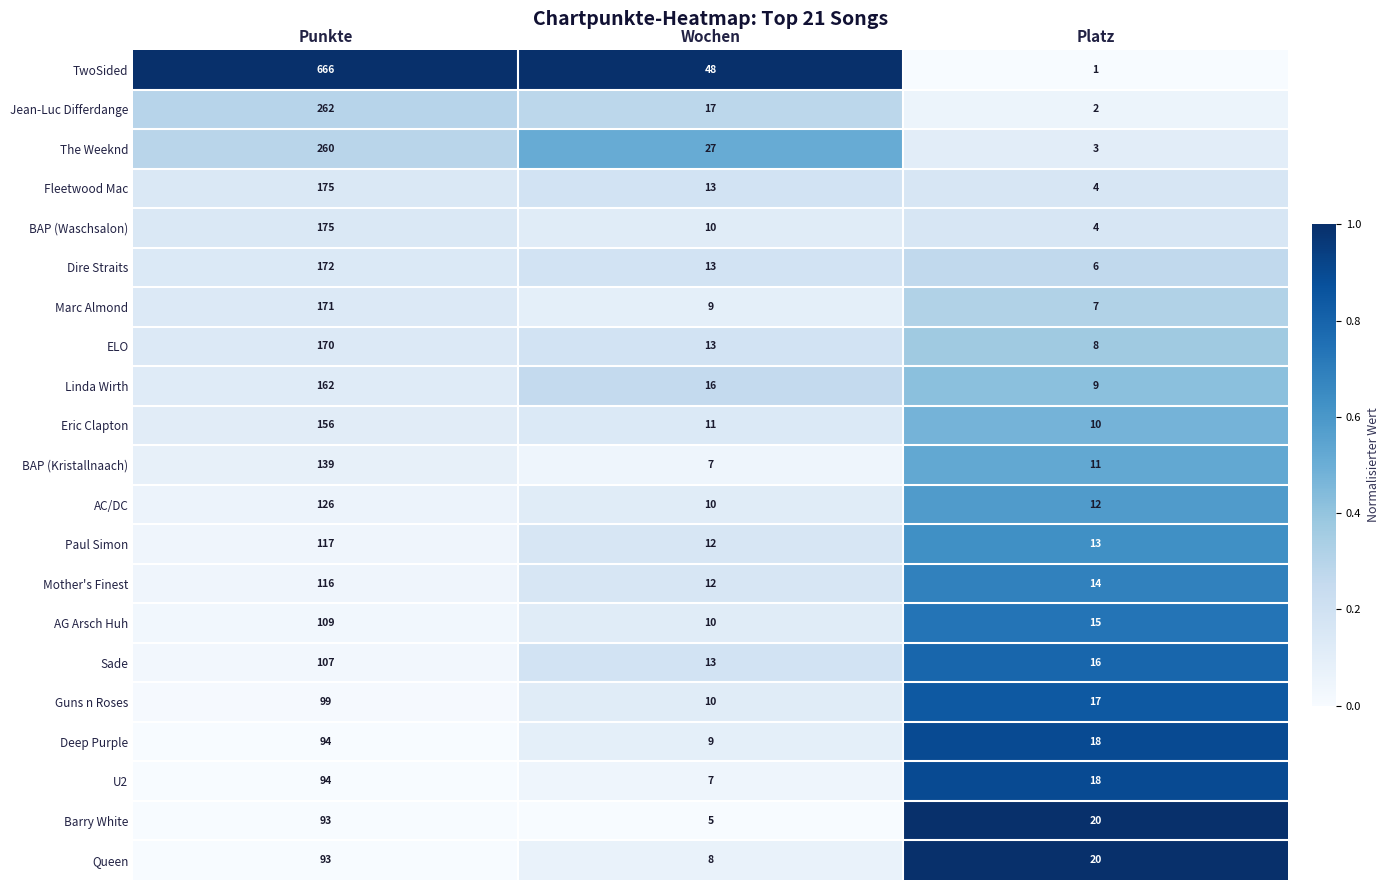

Which series has the largest total across all categories?

TwoSided